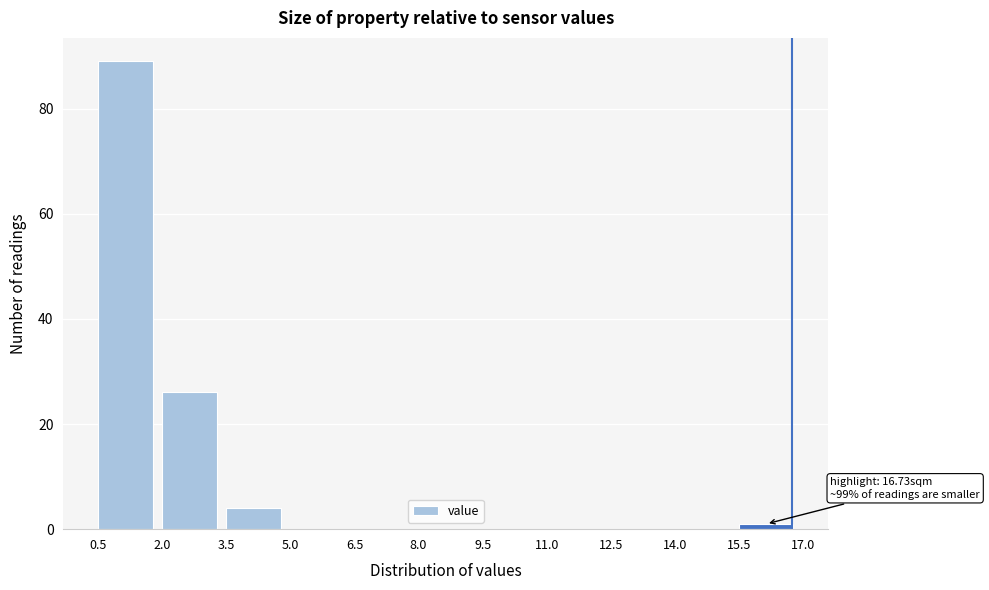

Which range on the x-axis has the tallest bar?

0.5 to 2.0